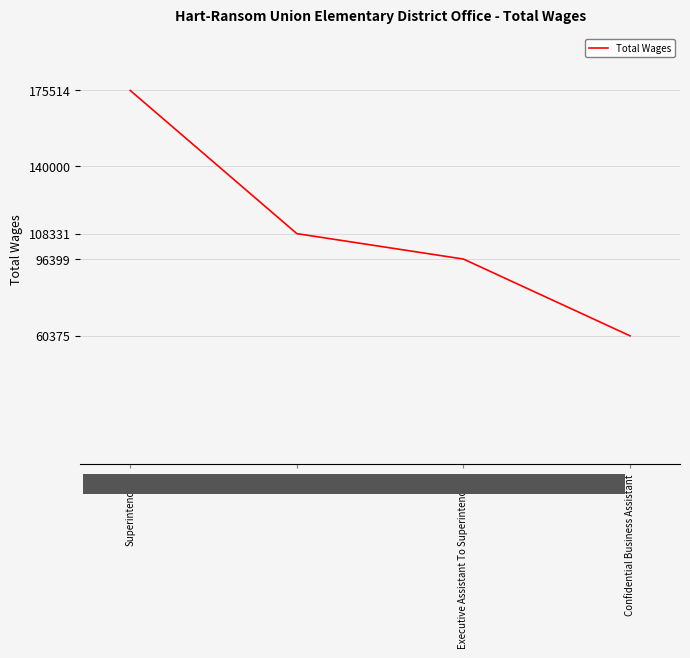

Does the chart display data point markers on the line(s)?

No